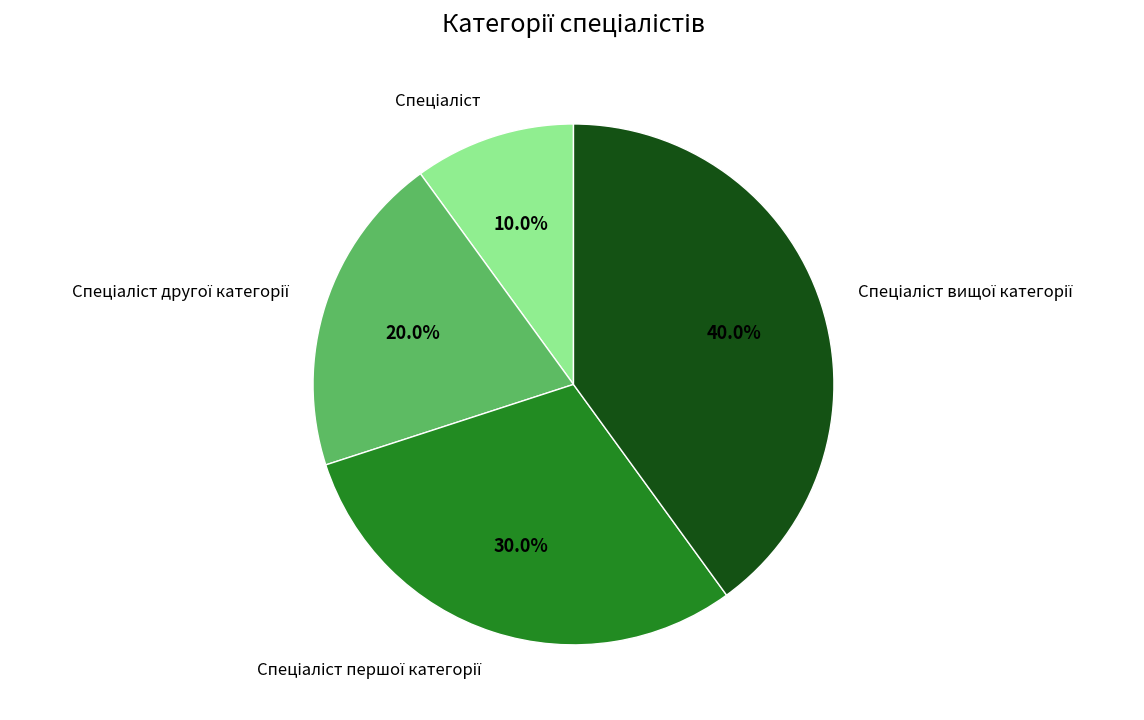

Is there any slice that represents more than half of the pie?

No